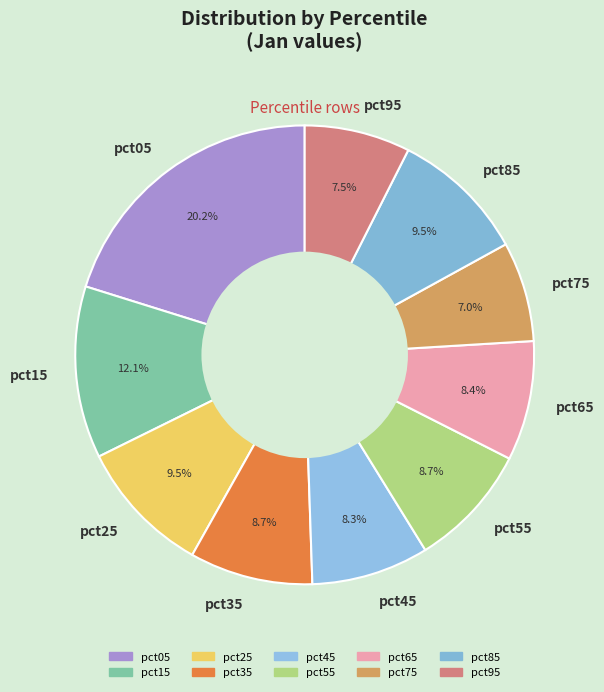

Approximately how many times larger is the value at pct05 compared to pct95?

2.7